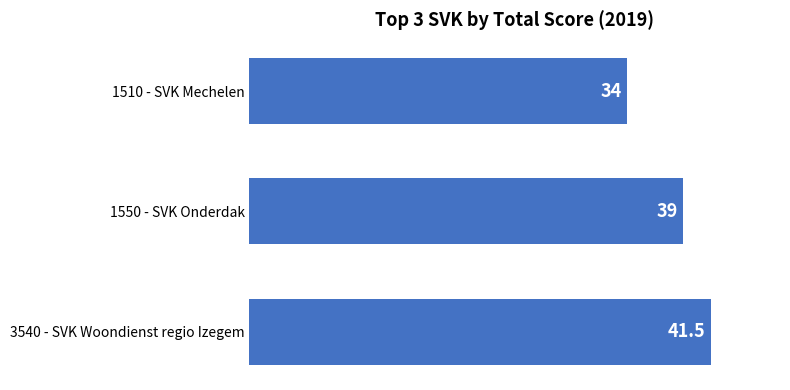

Rank the categories by value from highest to lowest.

3540 - SVK Woondienst regio Izegem, 1550 - SVK Onderdak, 1510 - SVK Mechelen